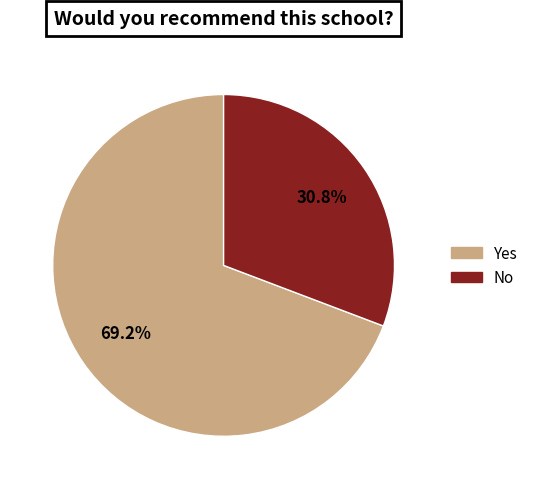

To the nearest percent, what percentage of the pie is Yes?

69%